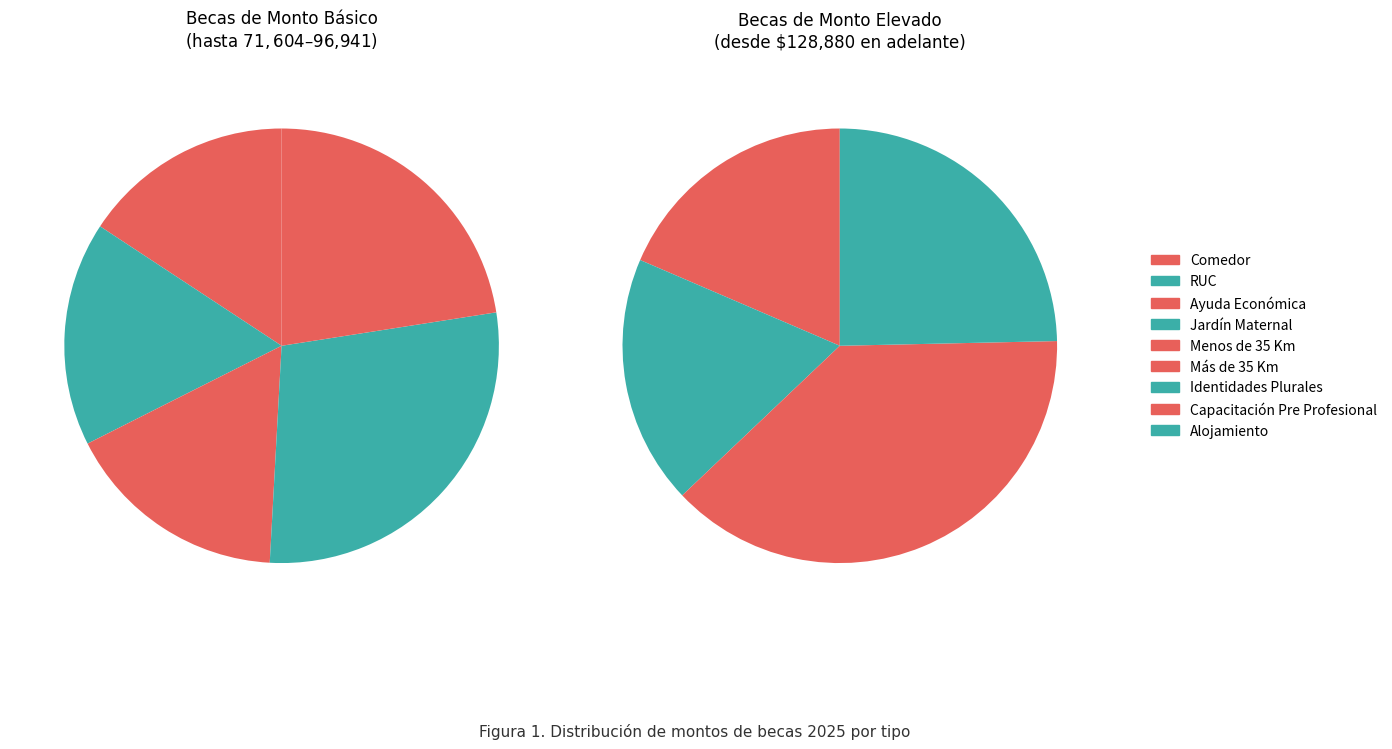

Which has a higher value, Identidades Plurales or Comedor?

Identidades Plurales